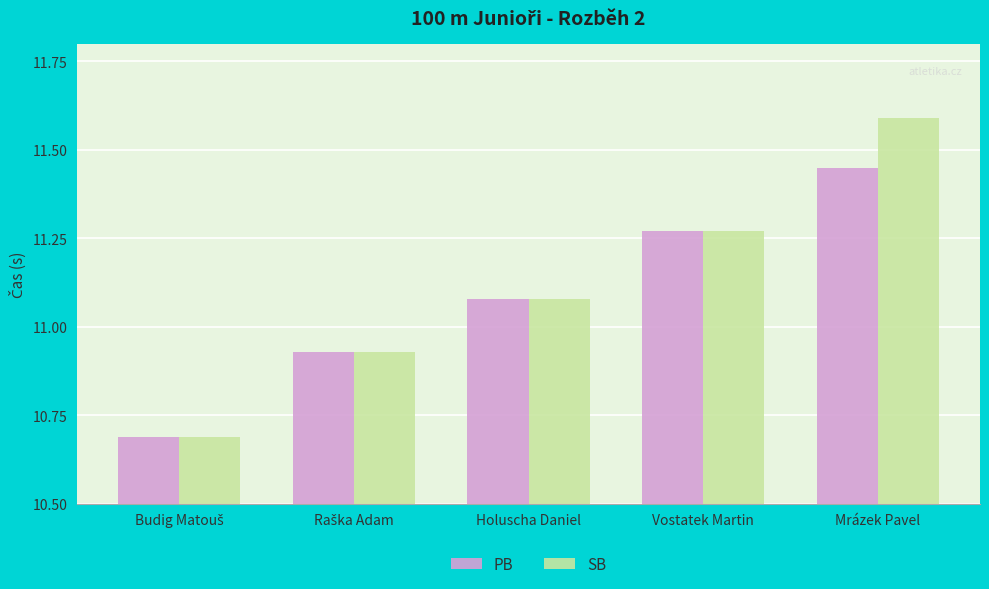

How many categories are shown in the chart?

5